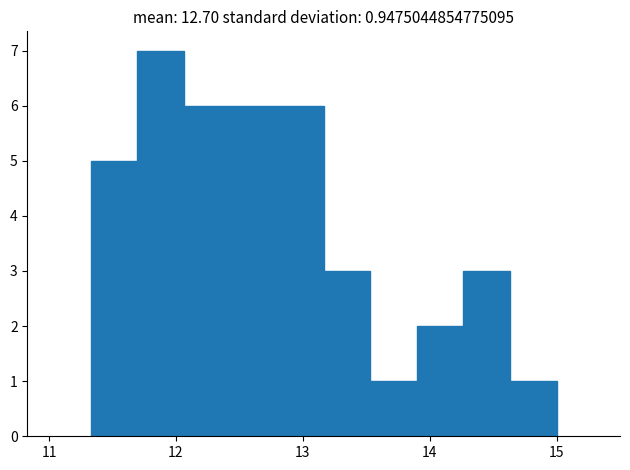

Around what value on the x-axis is the tallest bar? Give the approximate position of its centre, as read against the axis.

11.9